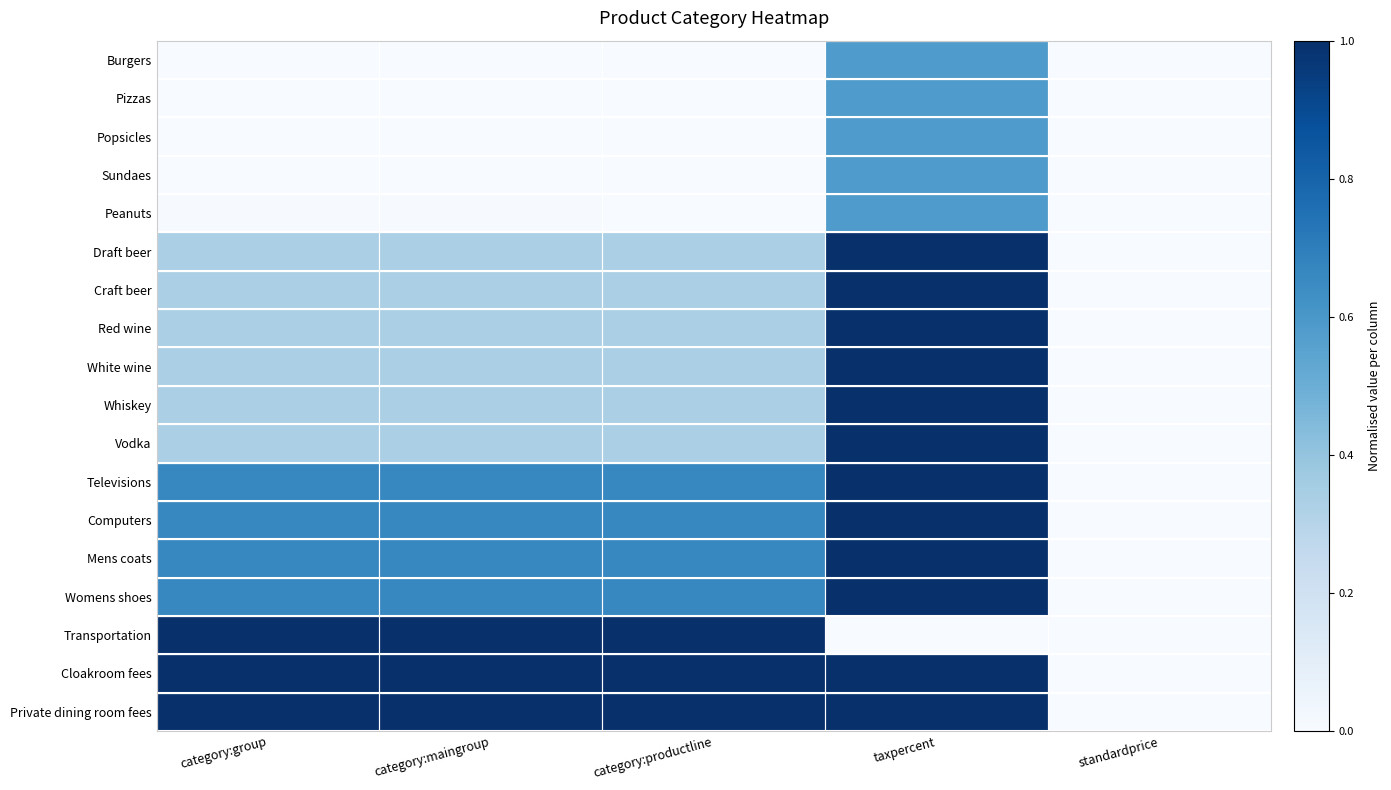

Reading left to right, extract all data points from this chart.

Burgers: category:group=0.0	category:maingroup=0.0	category:productline=0.0	taxpercent=0.6	standardprice=0.0
Pizzas: category:group=0.0	category:maingroup=0.0	category:productline=0.0	taxpercent=0.6	standardprice=0.0
Popsicles: category:group=0.0	category:maingroup=0.0	category:productline=0.0	taxpercent=0.6	standardprice=0.0
Sundaes: category:group=0.0	category:maingroup=0.0	category:productline=0.0	taxpercent=0.6	standardprice=0.0
Peanuts: category:group=0.0	category:maingroup=0.0	category:productline=0.0	taxpercent=0.6	standardprice=0.0
Draft beer: category:group=0.3	category:maingroup=0.3	category:productline=0.3	taxpercent=1.0	standardprice=0.0
Craft beer: category:group=0.3	category:maingroup=0.3	category:productline=0.3	taxpercent=1.0	standardprice=0.0
Red wine: category:group=0.3	category:maingroup=0.3	category:productline=0.3	taxpercent=1.0	standardprice=0.0
White wine: category:group=0.3	category:maingroup=0.3	category:productline=0.3	taxpercent=1.0	standardprice=0.0
Whiskey: category:group=0.3	category:maingroup=0.3	category:productline=0.3	taxpercent=1.0	standardprice=0.0
Vodka: category:group=0.3	category:maingroup=0.3	category:productline=0.3	taxpercent=1.0	standardprice=0.0
Televisions: category:group=0.7	category:maingroup=0.7	category:productline=0.7	taxpercent=1.0	standardprice=0.0
Computers: category:group=0.7	category:maingroup=0.7	category:productline=0.7	taxpercent=1.0	standardprice=0.0
Mens coats: category:group=0.7	category:maingroup=0.7	category:productline=0.7	taxpercent=1.0	standardprice=0.0
Womens shoes: category:group=0.7	category:maingroup=0.7	category:productline=0.7	taxpercent=1.0	standardprice=0.0
Transportation: category:group=1.0	category:maingroup=1.0	category:productline=1.0	taxpercent=0.0	standardprice=0.0
Cloakroom fees: category:group=1.0	category:maingroup=1.0	category:productline=1.0	taxpercent=1.0	standardprice=0.0
Private dining room fees: category:group=1.0	category:maingroup=1.0	category:productline=1.0	taxpercent=1.0	standardprice=0.0